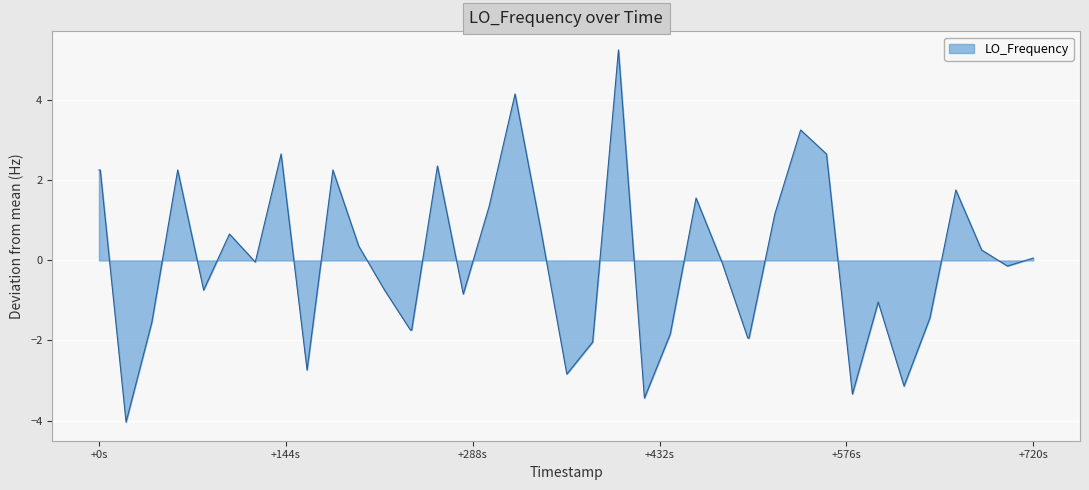

What is the minimum value shown in the chart?

-4.0